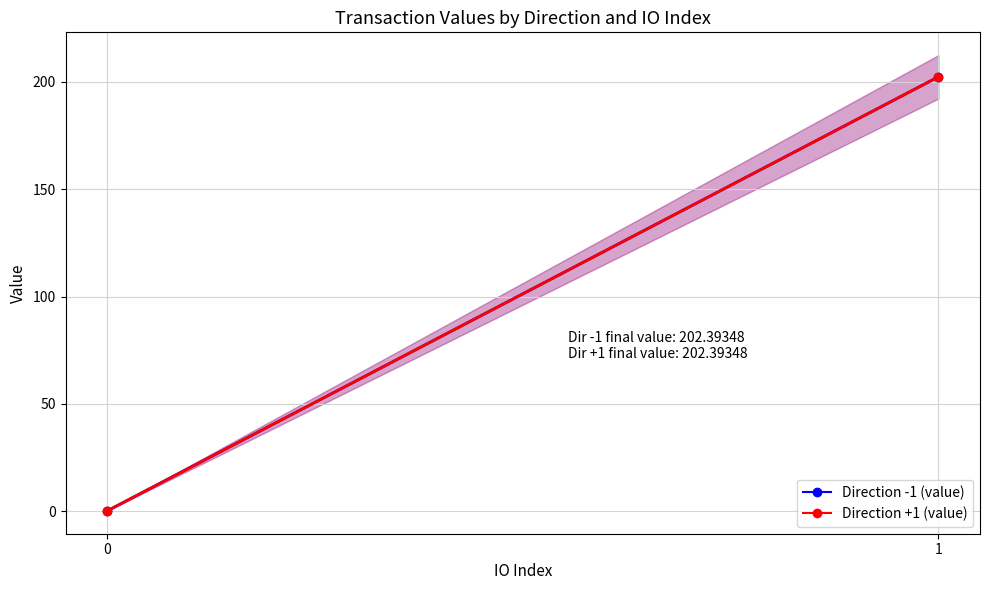

What is the value of the Direction +1 (value) point at the 1st from the left?

0.1